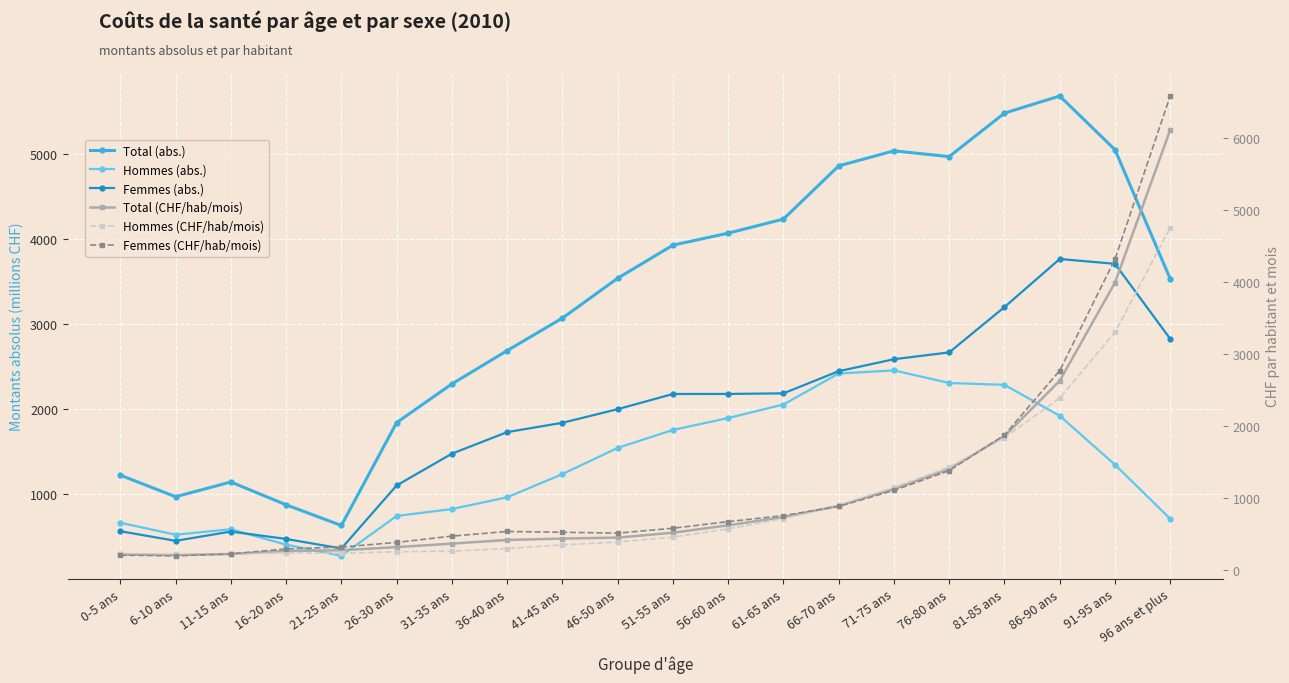

What position from the right is 16-20 ans?

17